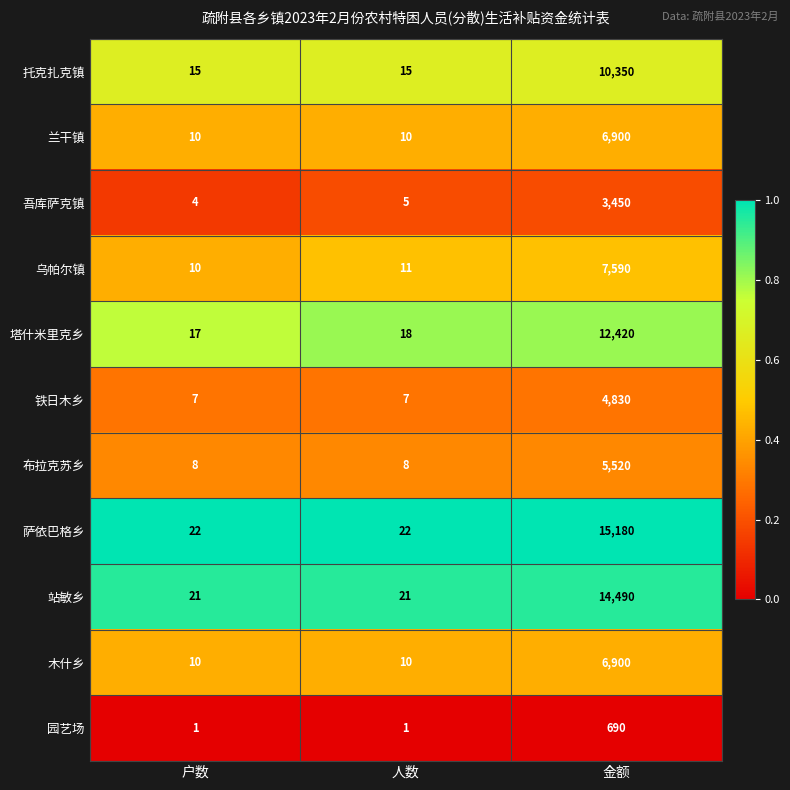

Which series has the largest total across all categories?

萨依巴格乡